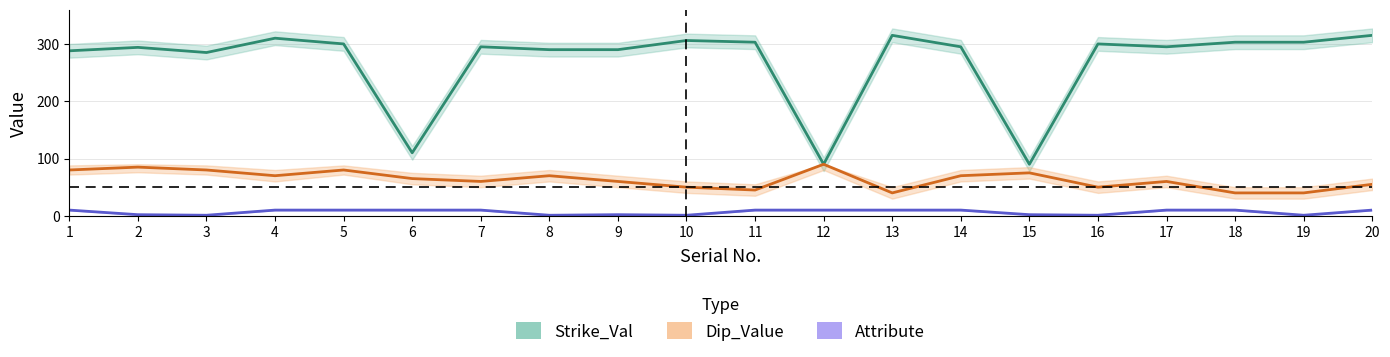

True or false: Dip_Value and Attribute cross at least once.

False